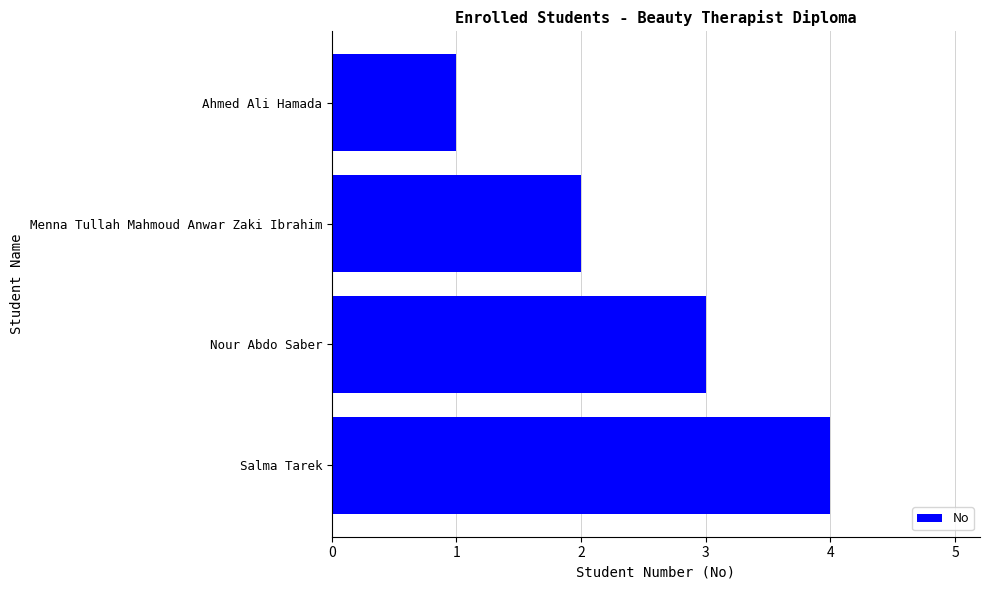

What is the sum of all values?

10